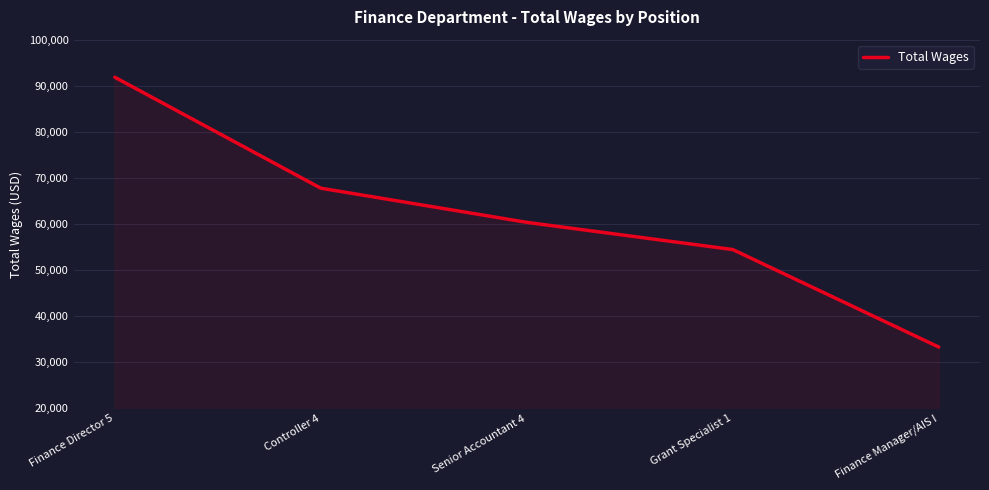

What is the difference between the values at Controller 4 and Senior Accountant 4?

7413